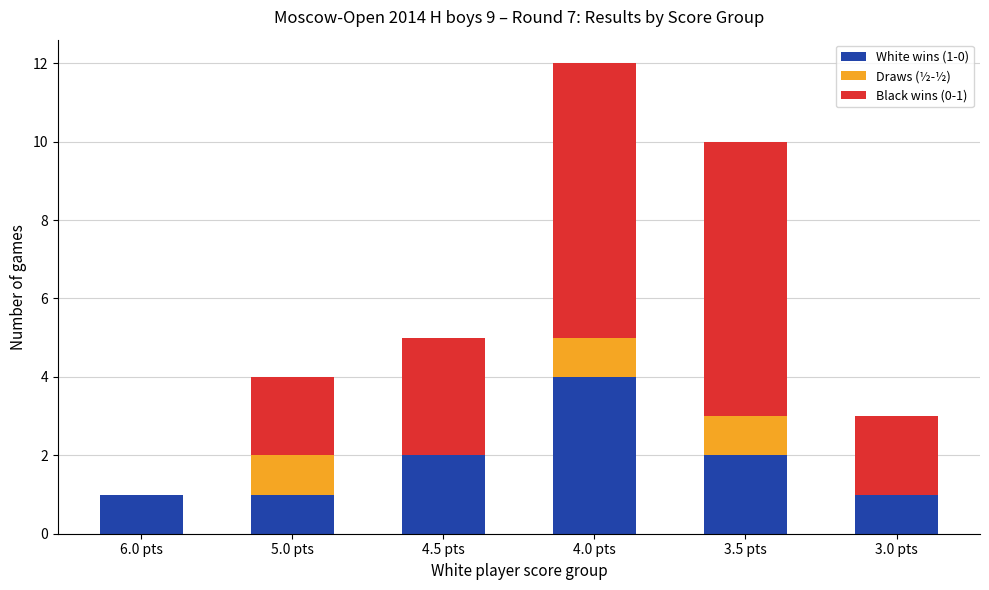

At which category is the sum across all series the highest?

4.0 pts